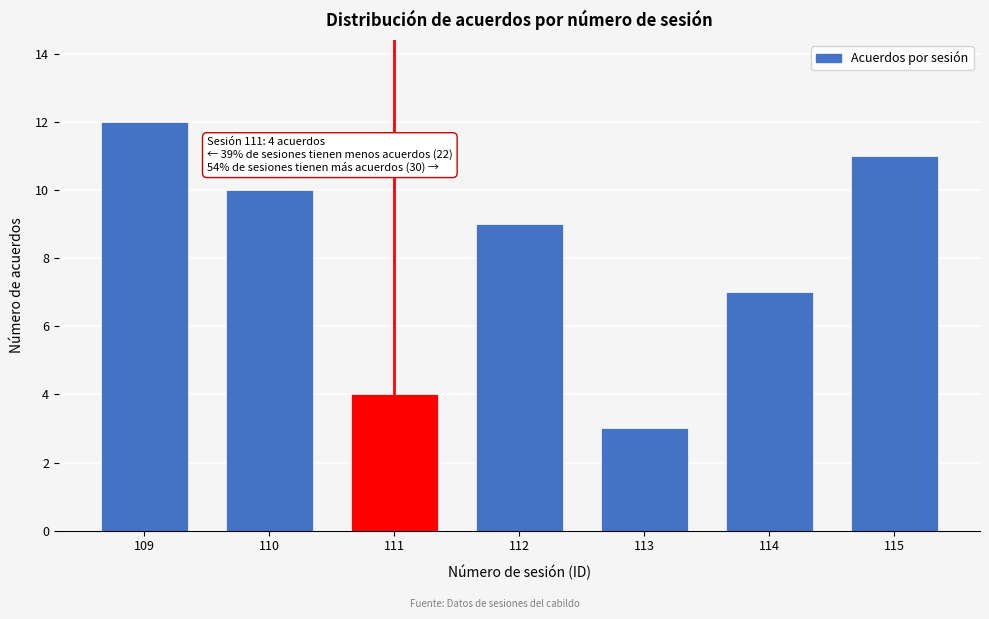

Reading right to left, transcribe all the data shown in this chart.

11	7	3	9	4	10	12